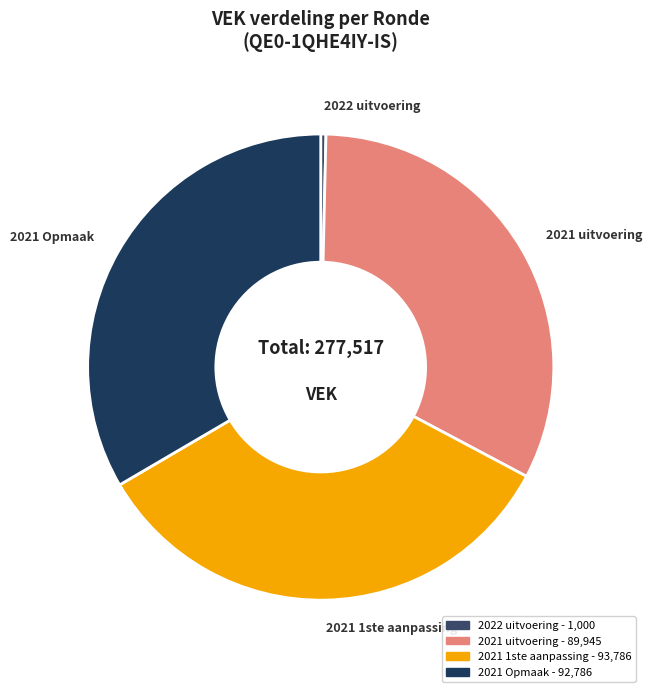

True or false: 2021 Opmaak accounts for 33% of the total.

True